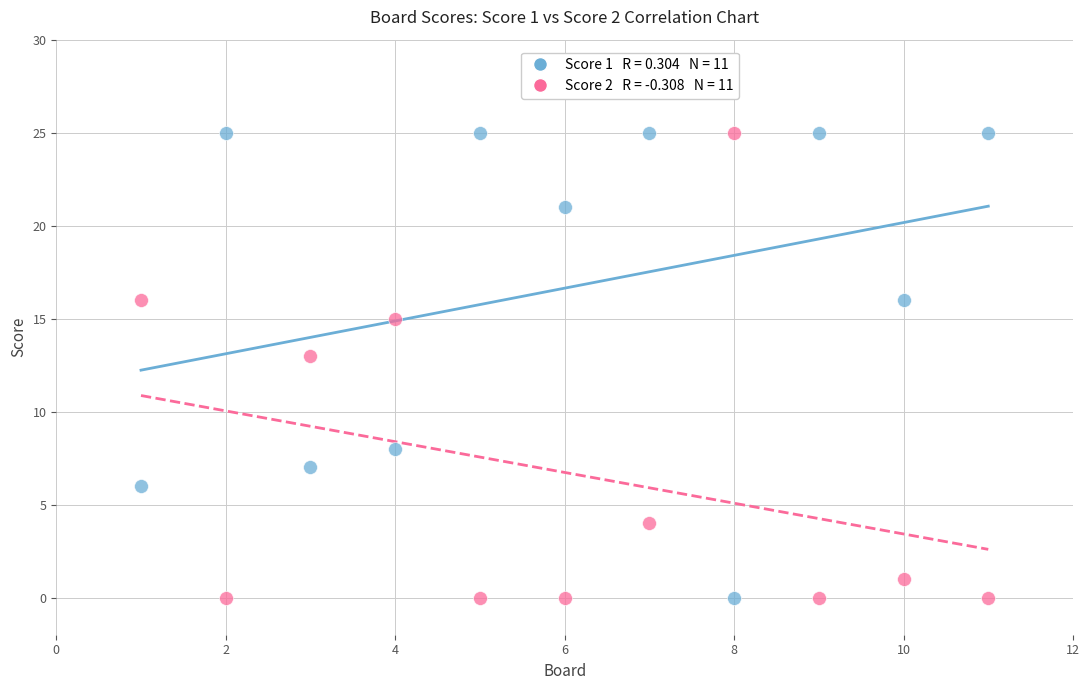

Across all data points, what is the range of Y values (max minus min)?

25